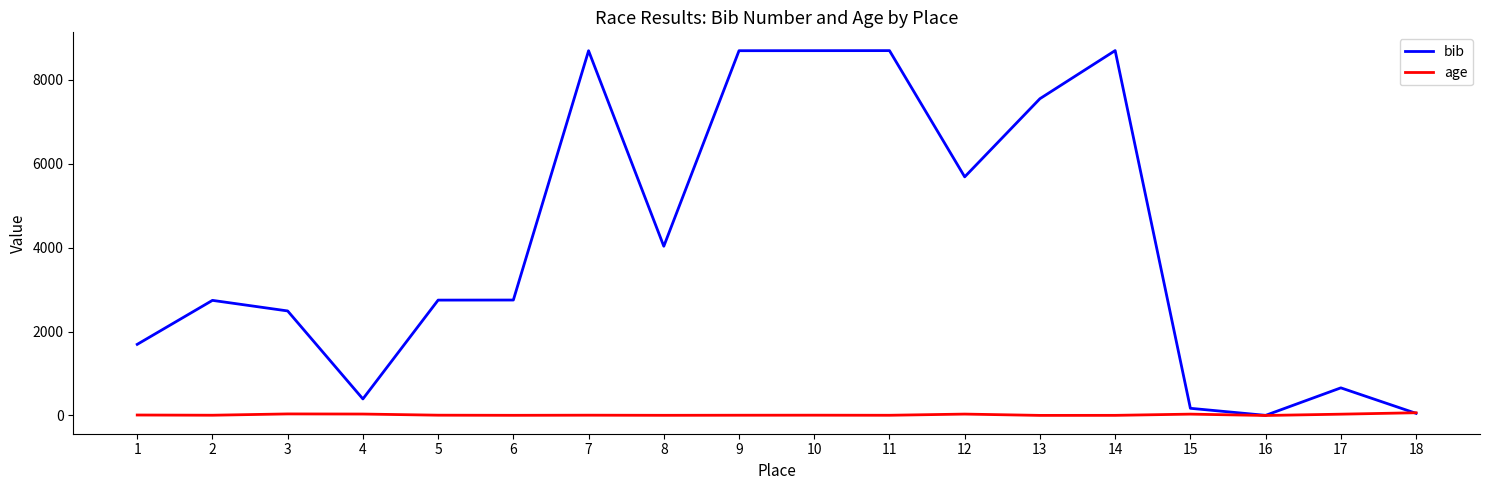

Which series has the largest total across all categories?

bib